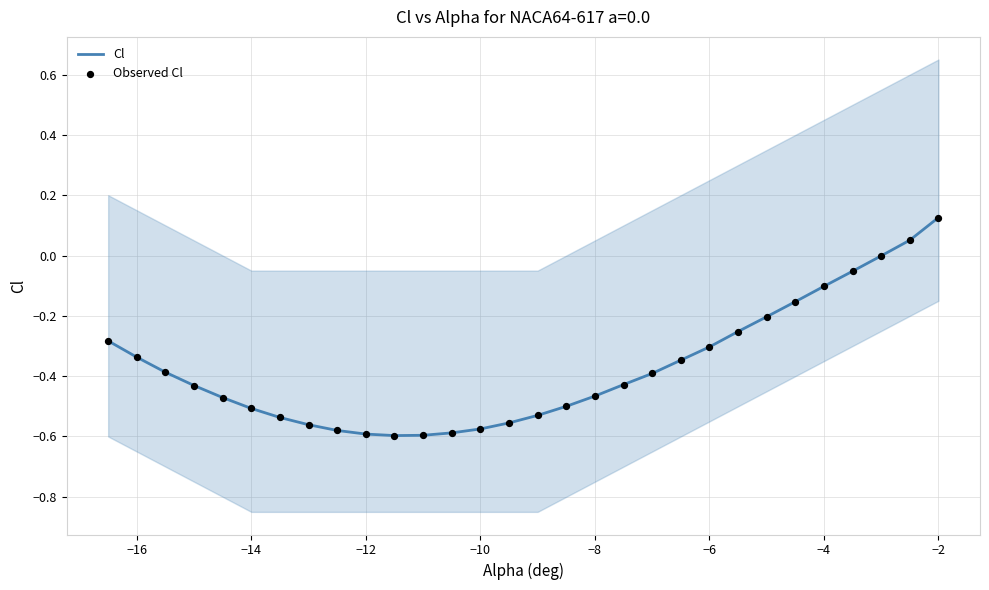

At how many categories does at least one series exceed 0?

2